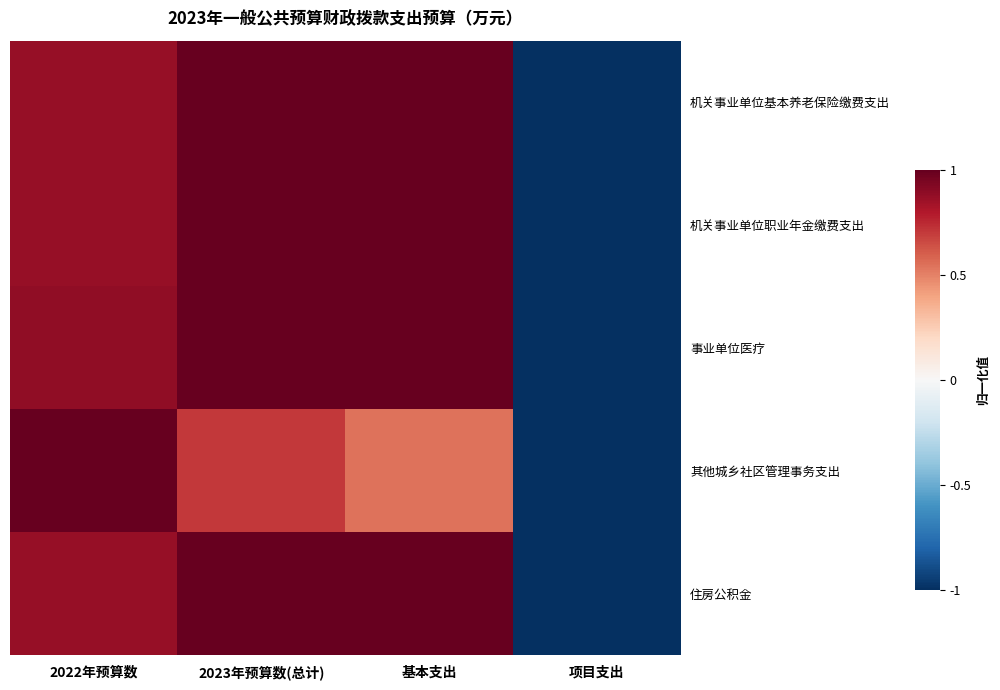

At how many categories does at least one series exceed 0?

3